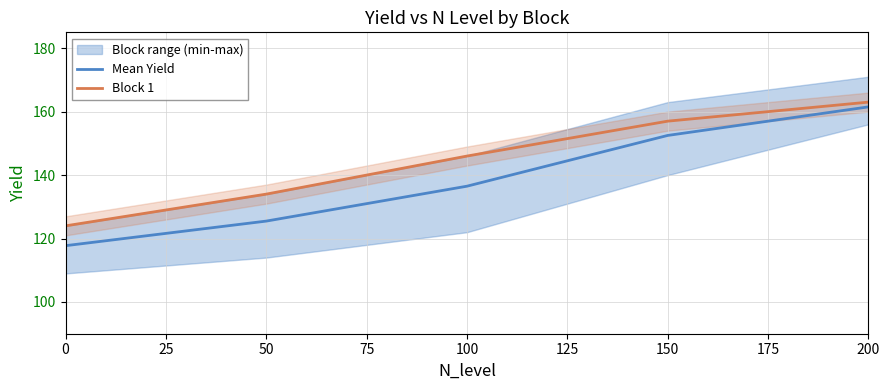

True or false: Block 1 has more than 2 points higher than both neighbors.

False